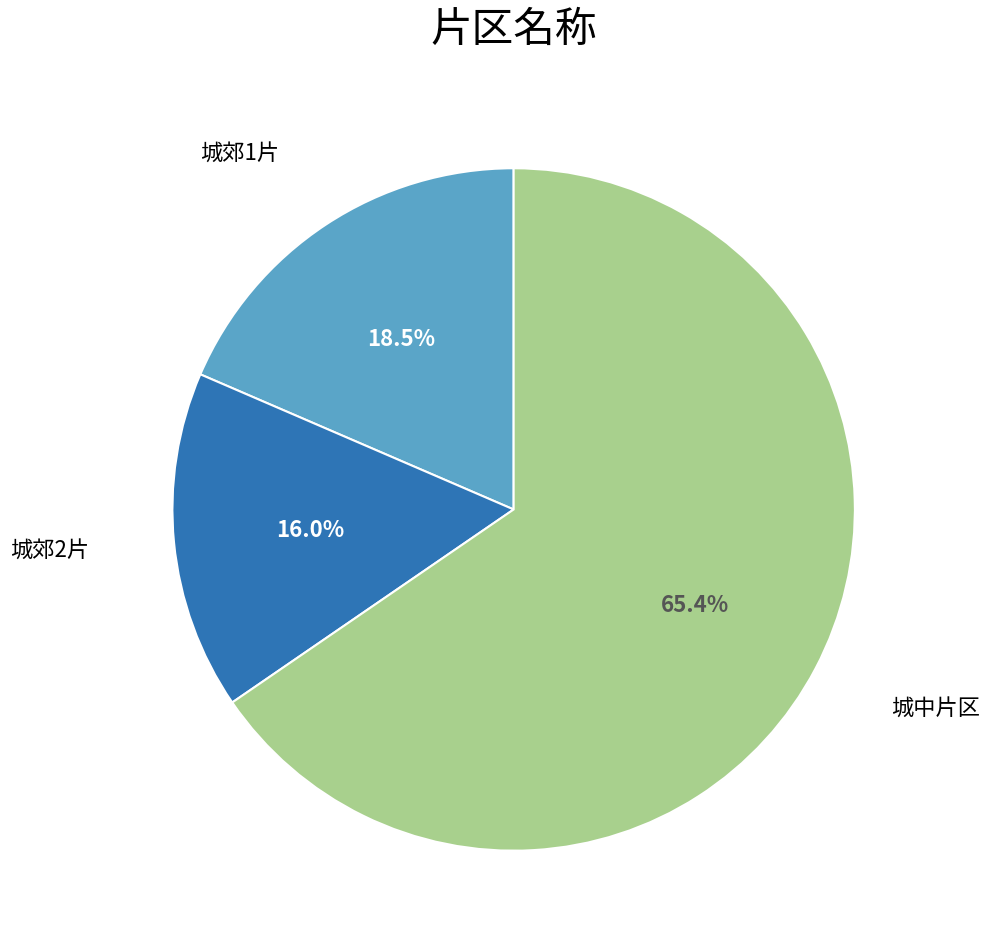

Is there a majority slice in this chart?

Yes